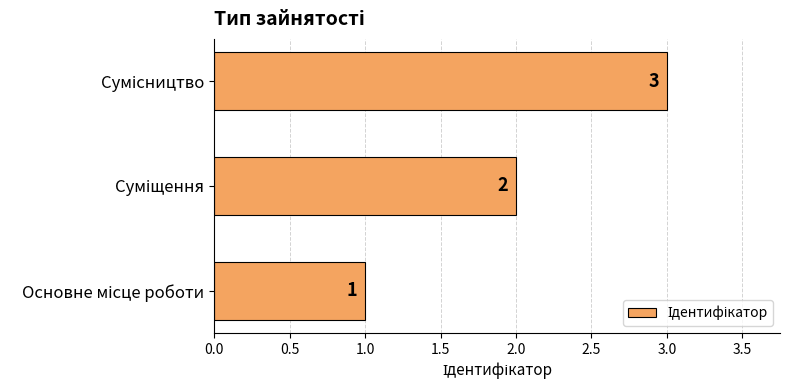

What is the sum of all values?

6